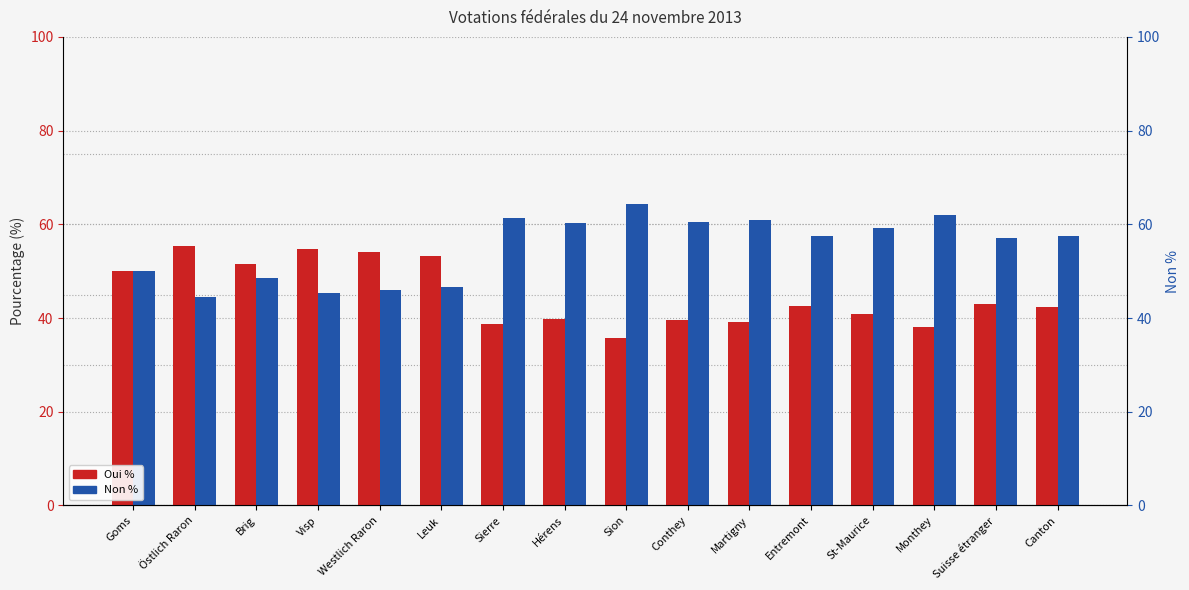

Which label corresponds to the largest value in the chart?

Sion